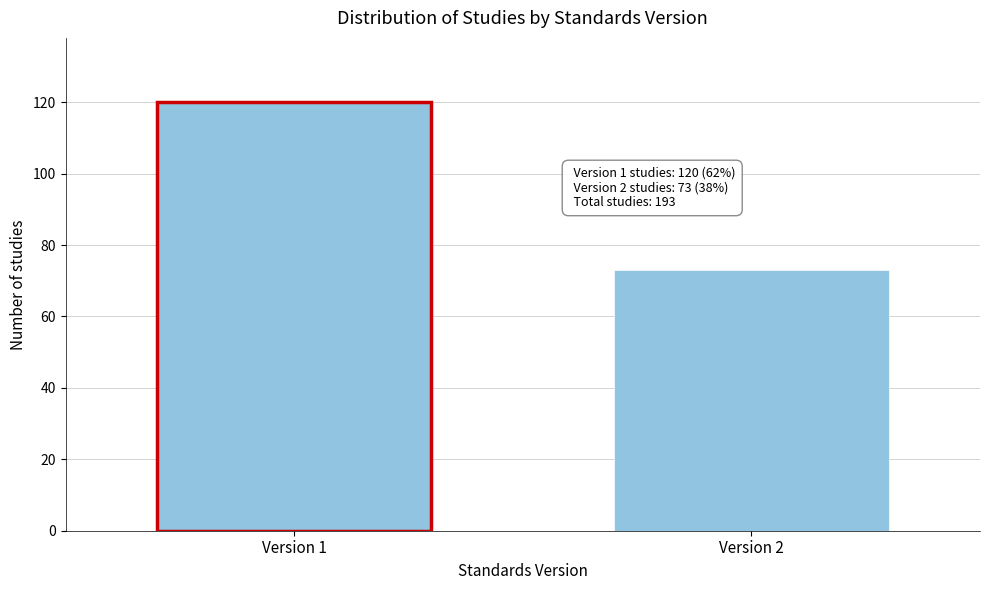

Reading right to left, extract all data points from this chart.

Version 2=73	Version 1=120